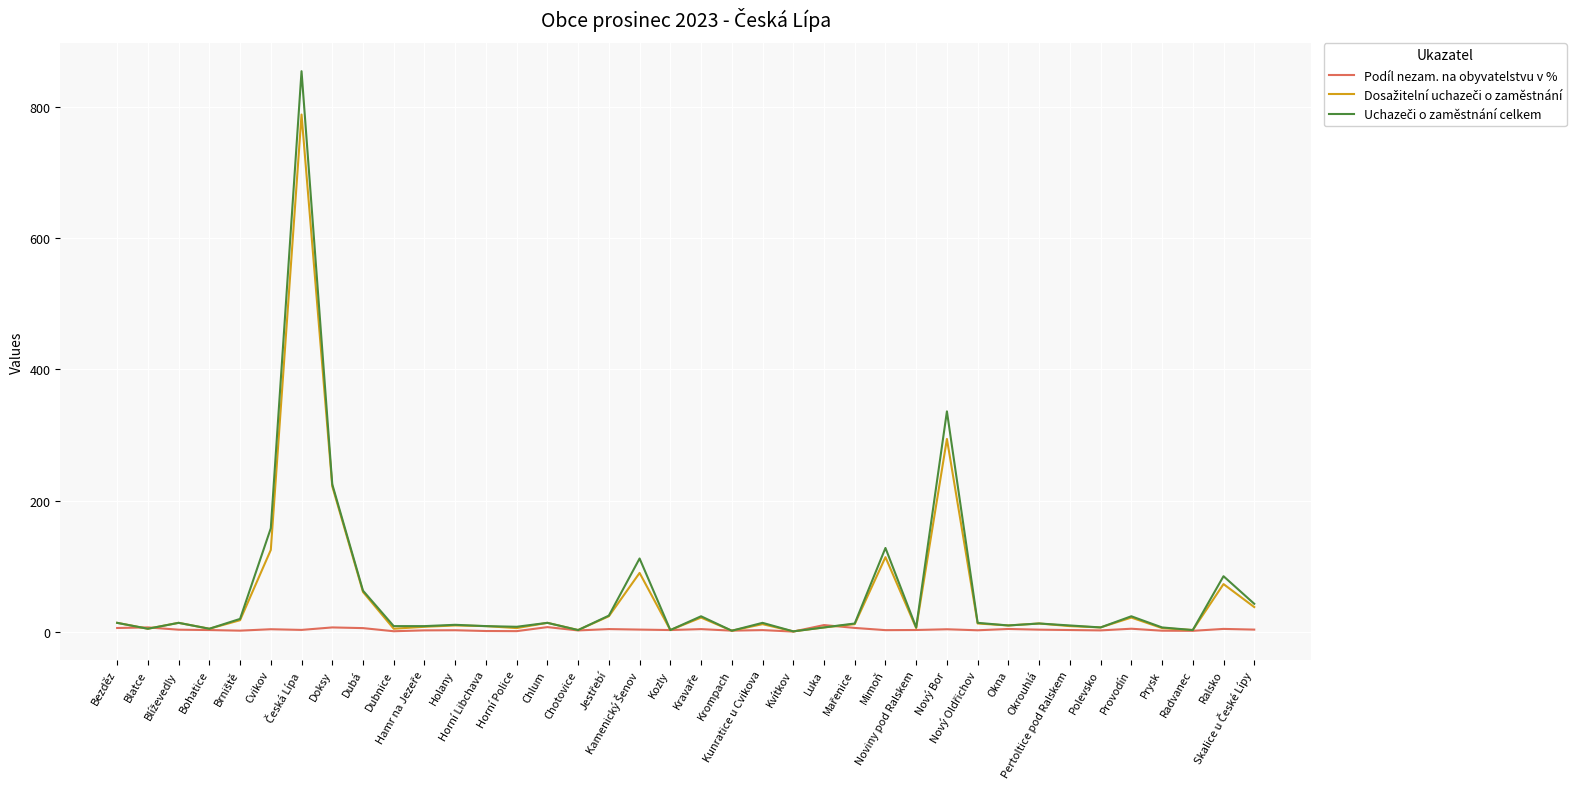

What is the maximum value shown in the chart?

854.0